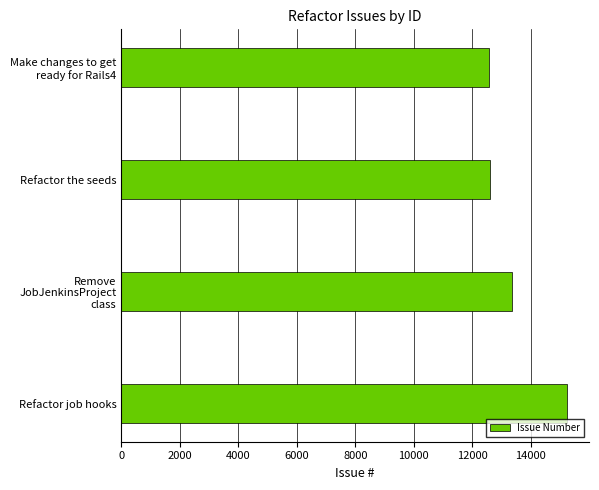

Count the number of categories in the chart.

4